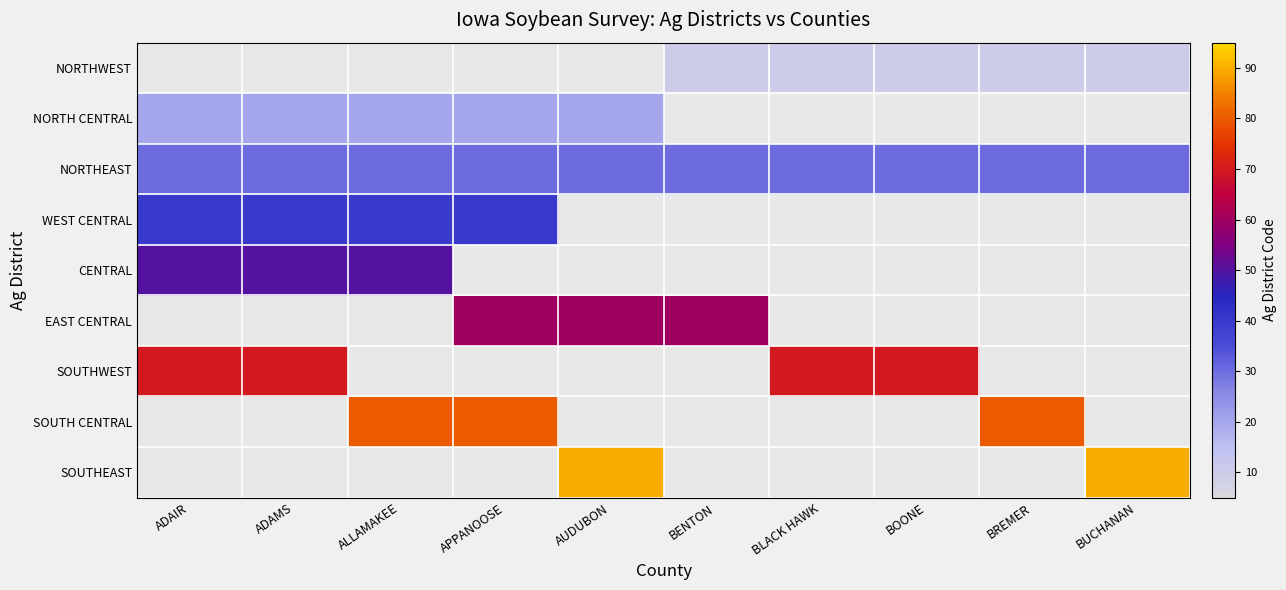

Between BENTON and ADAMS, which is larger?

ADAMS